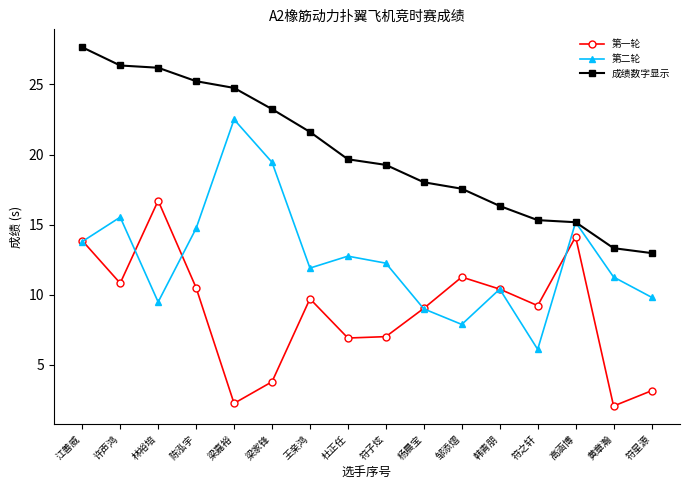

What is the difference between the maximum and minimum values in the 第二轮 series?

16.4